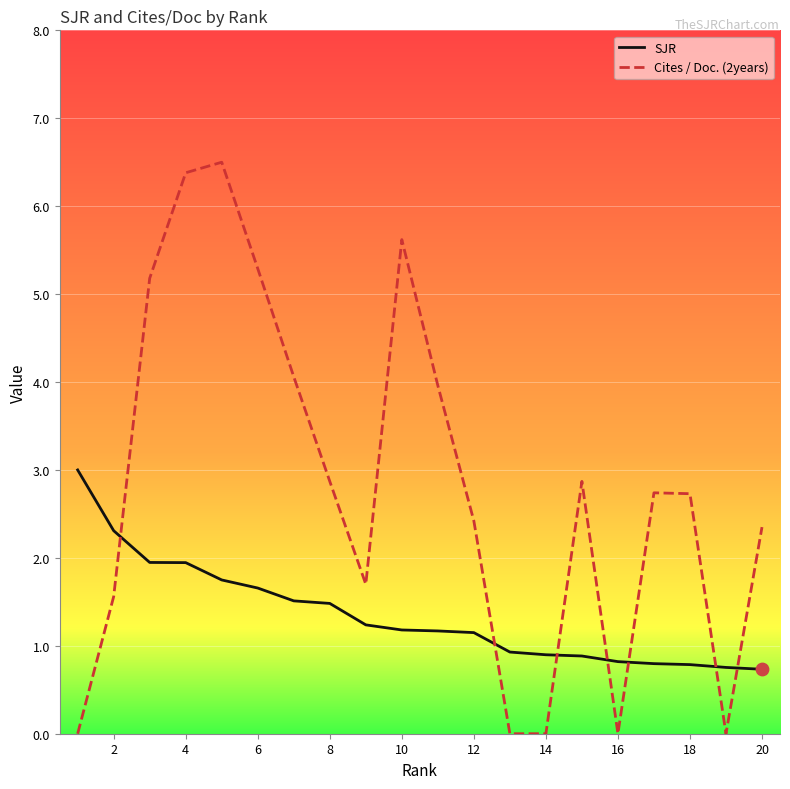

Which series has the largest total across all categories?

Cites / Doc. (2years)